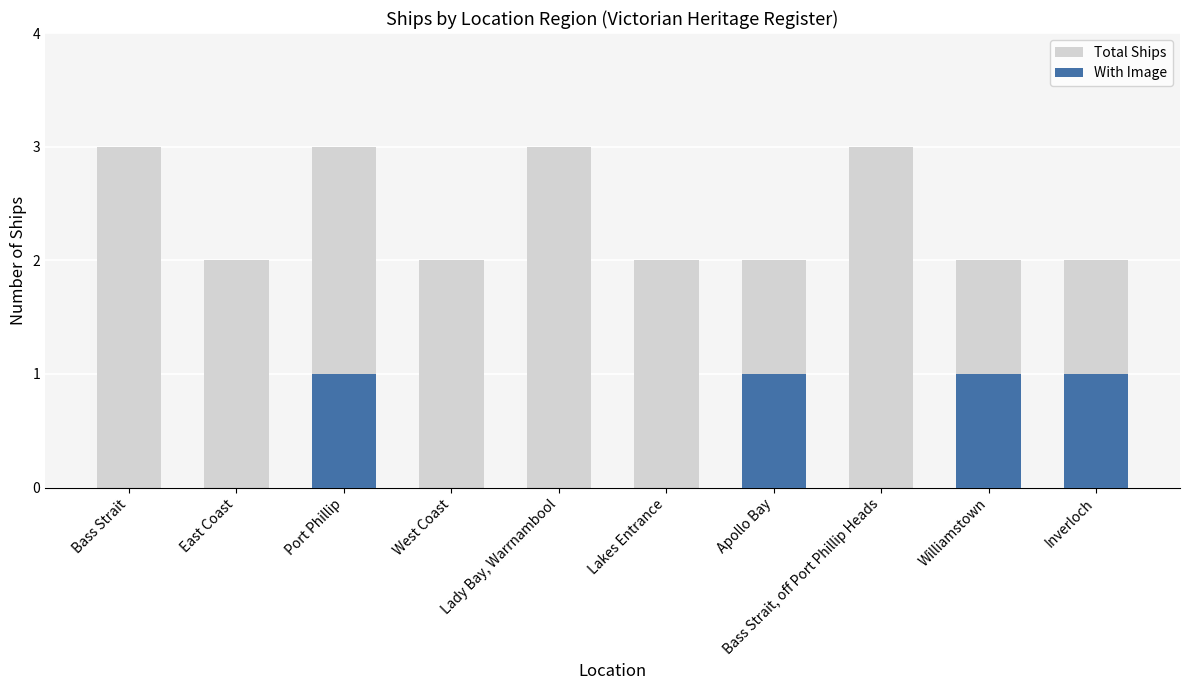

At which category is the sum across all series the highest?

Port Phillip